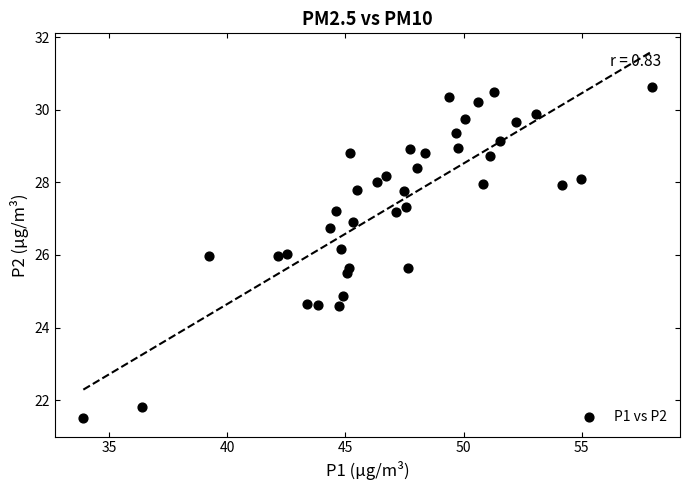

What is the range of Y values (max minus min)?

9.1